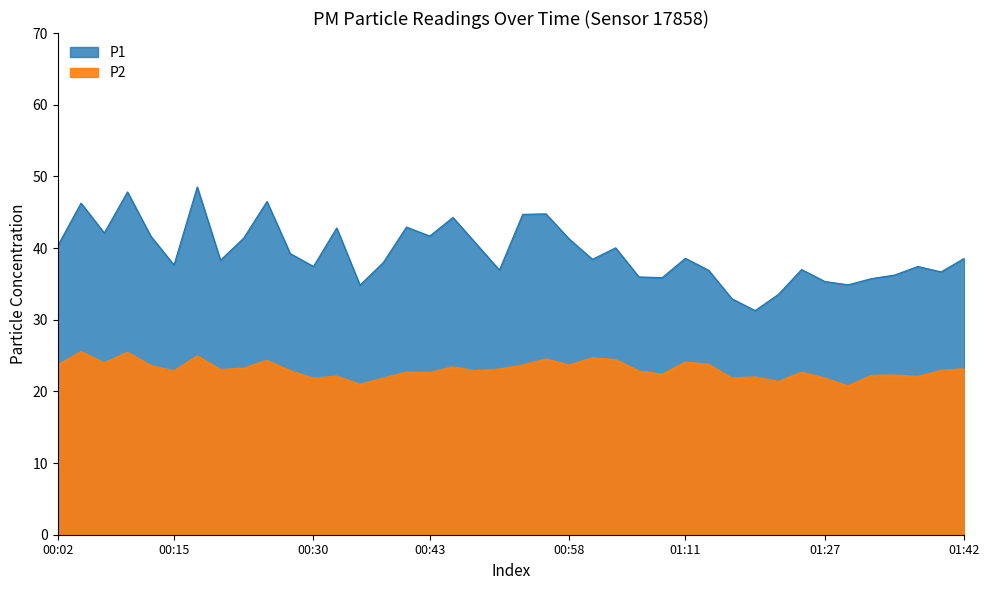

How many data points does each series have?

40